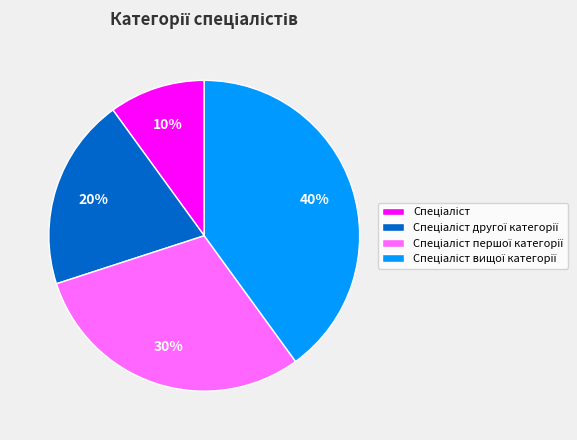

Is there a majority slice in this chart?

No